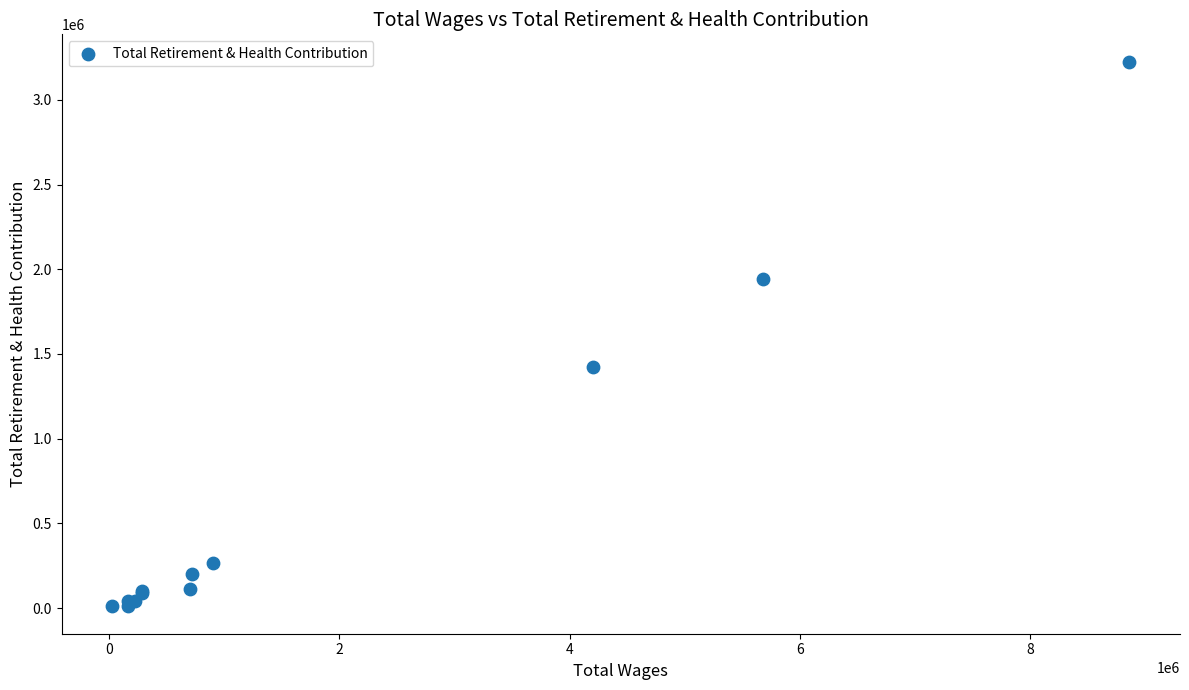

What Y value in the scatter plot is closest to 1617731?

1421078